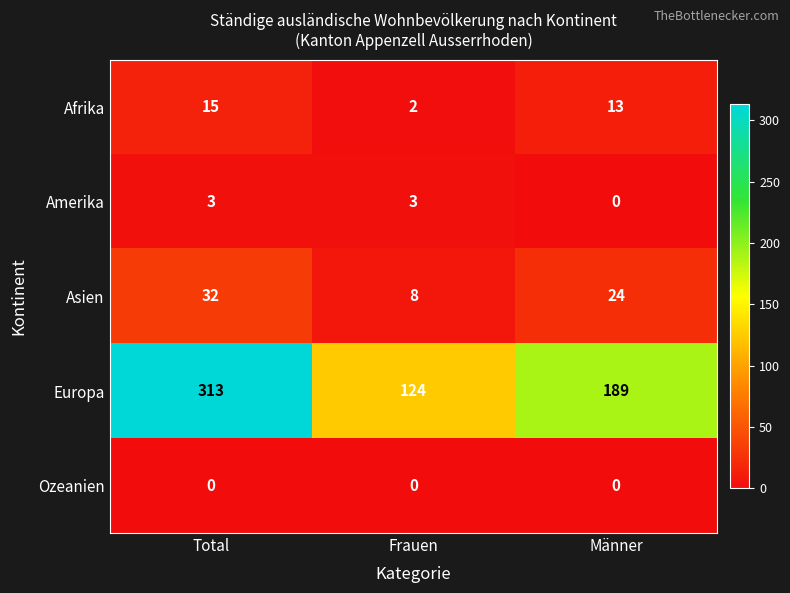

What is the approximate value of Afrika at Total?

15